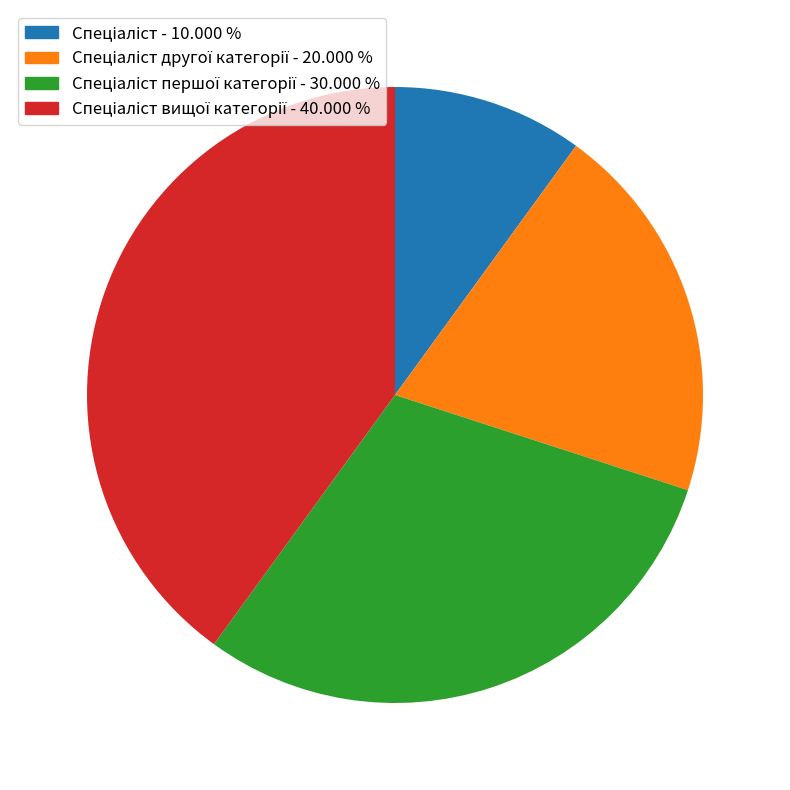

Is there any slice that represents more than half of the pie?

No